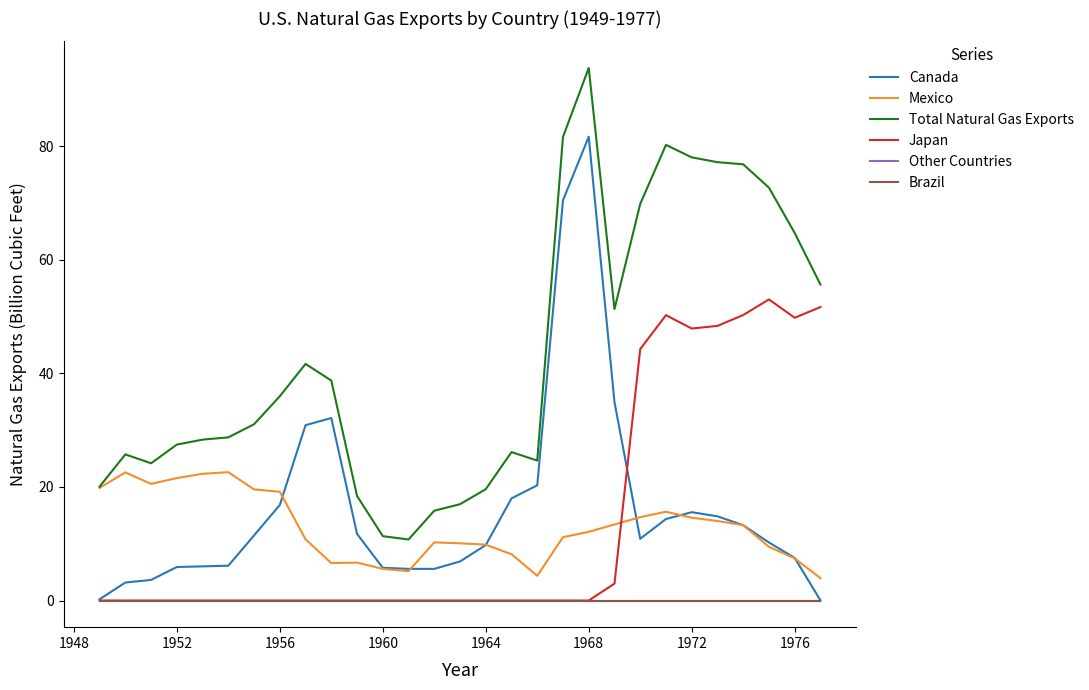

How many lines are shown in the chart?

6